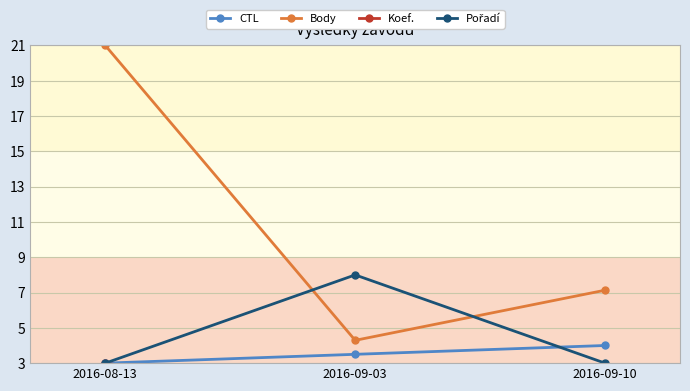

Which category has the lowest value in the CTL series?

2016-08-13